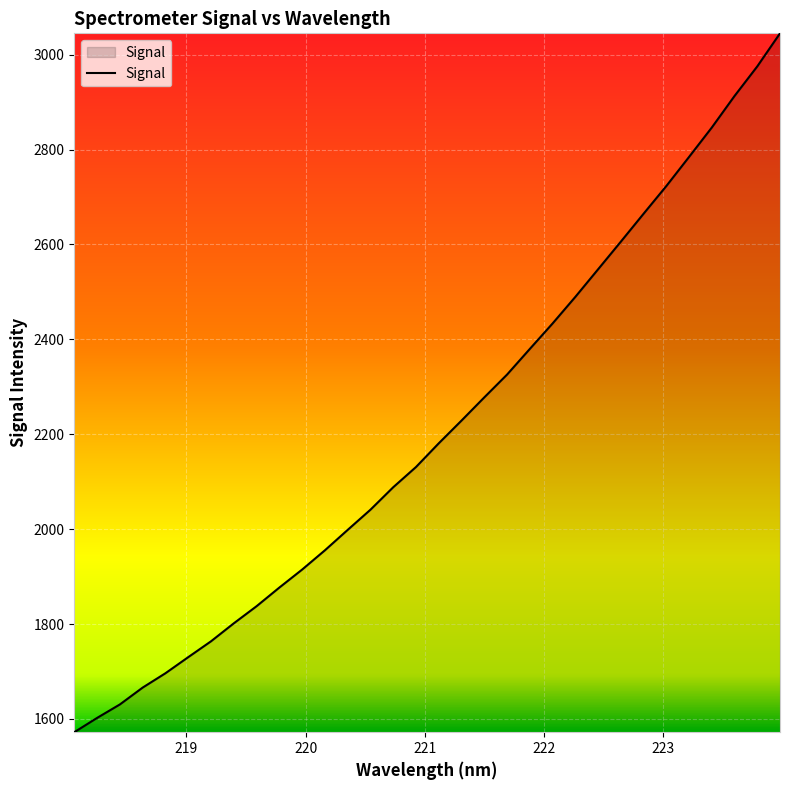

What is the difference between the maximum and minimum values?

1472.9